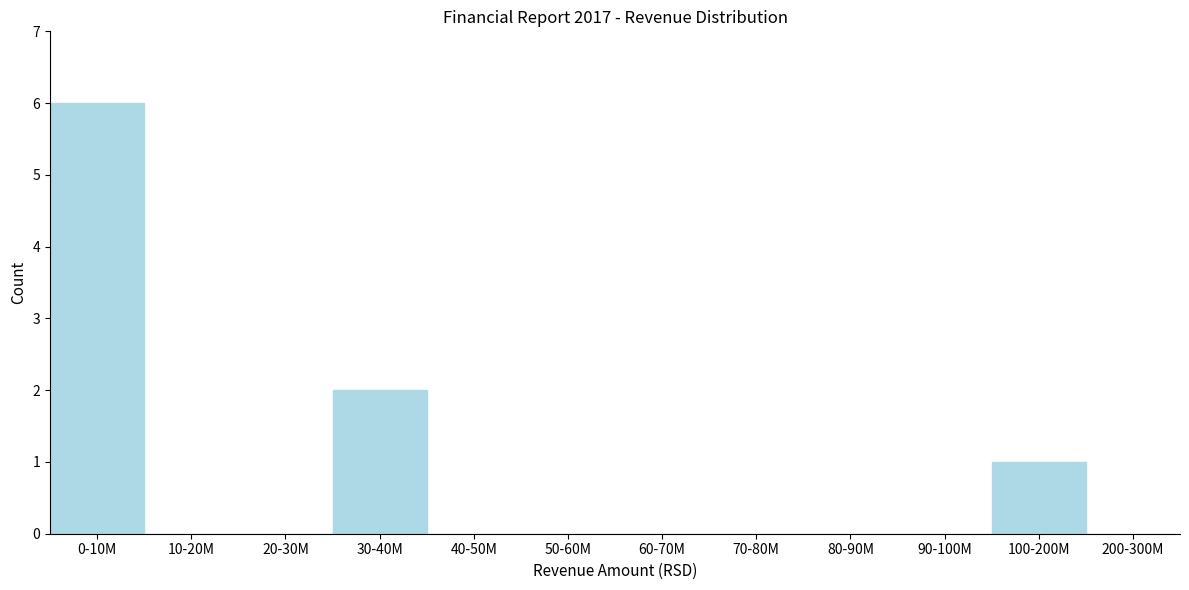

Reading right to left, transcribe all the data shown in this chart.

200-300M=0	100-200M=1	90-100M=0	80-90M=0	70-80M=0	60-70M=0	50-60M=0	40-50M=0	30-40M=2	20-30M=0	10-20M=0	0-10M=6